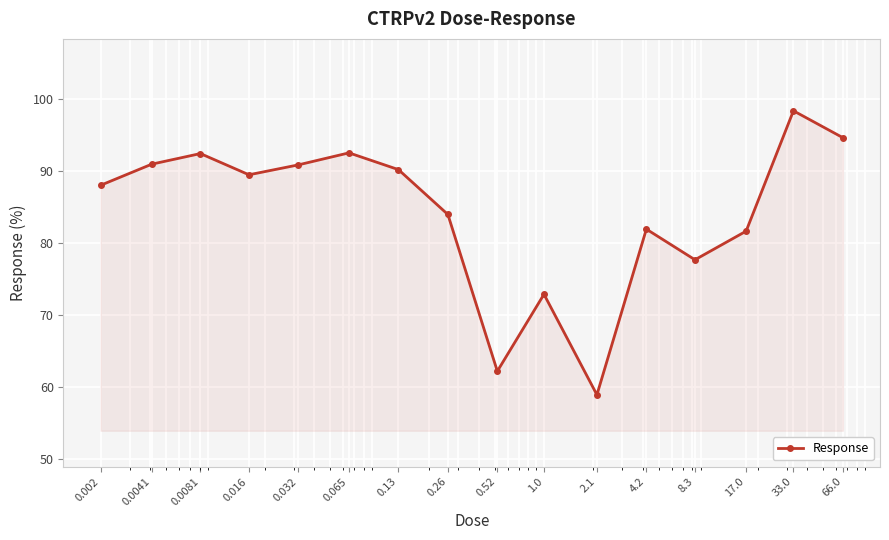

What is the value of the 15th point from the left?

98.4